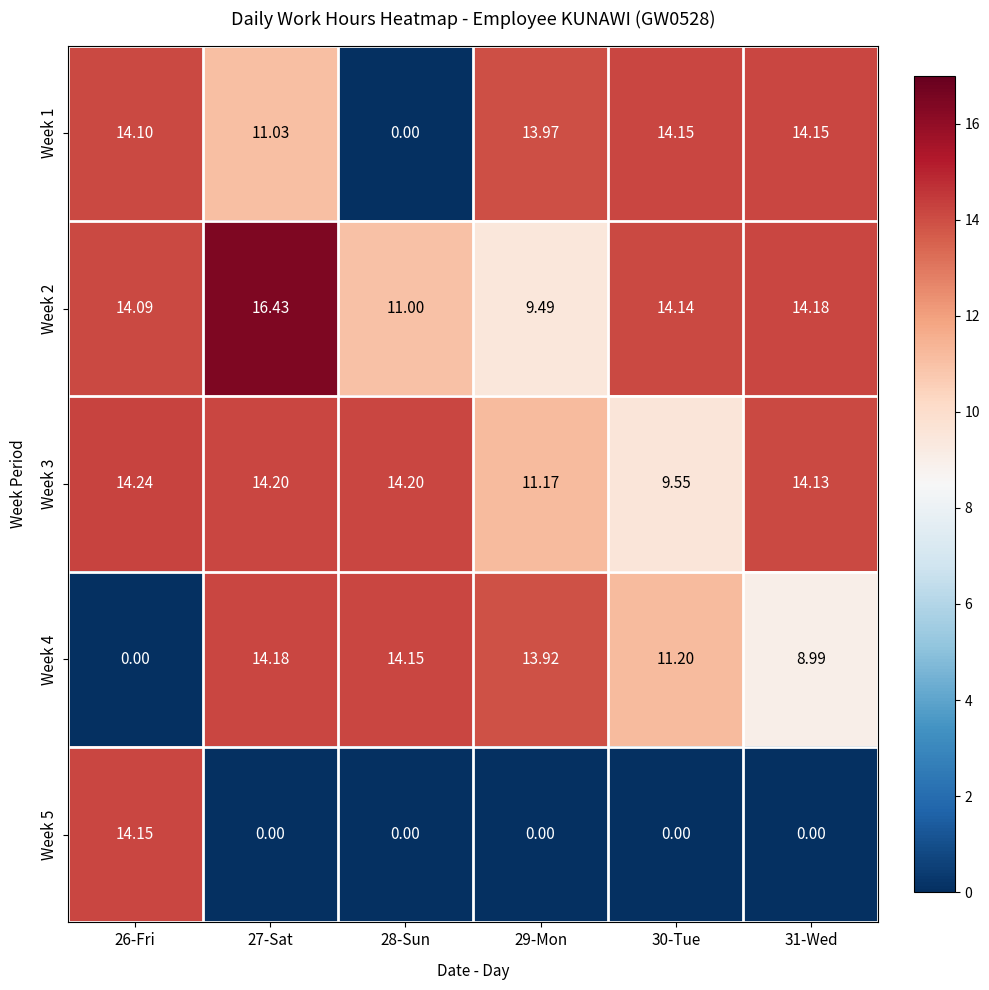

At which category does the chart reach its peak across all series?

27-Sat